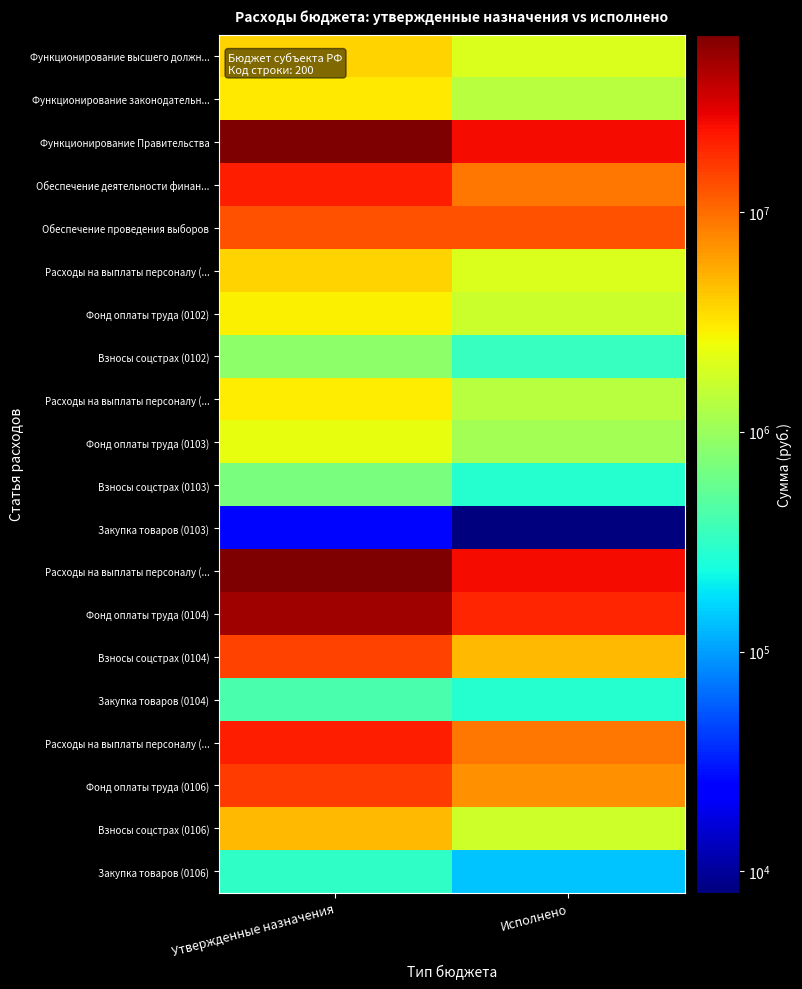

At which category does the chart reach its minimum across all series?

Исполнено